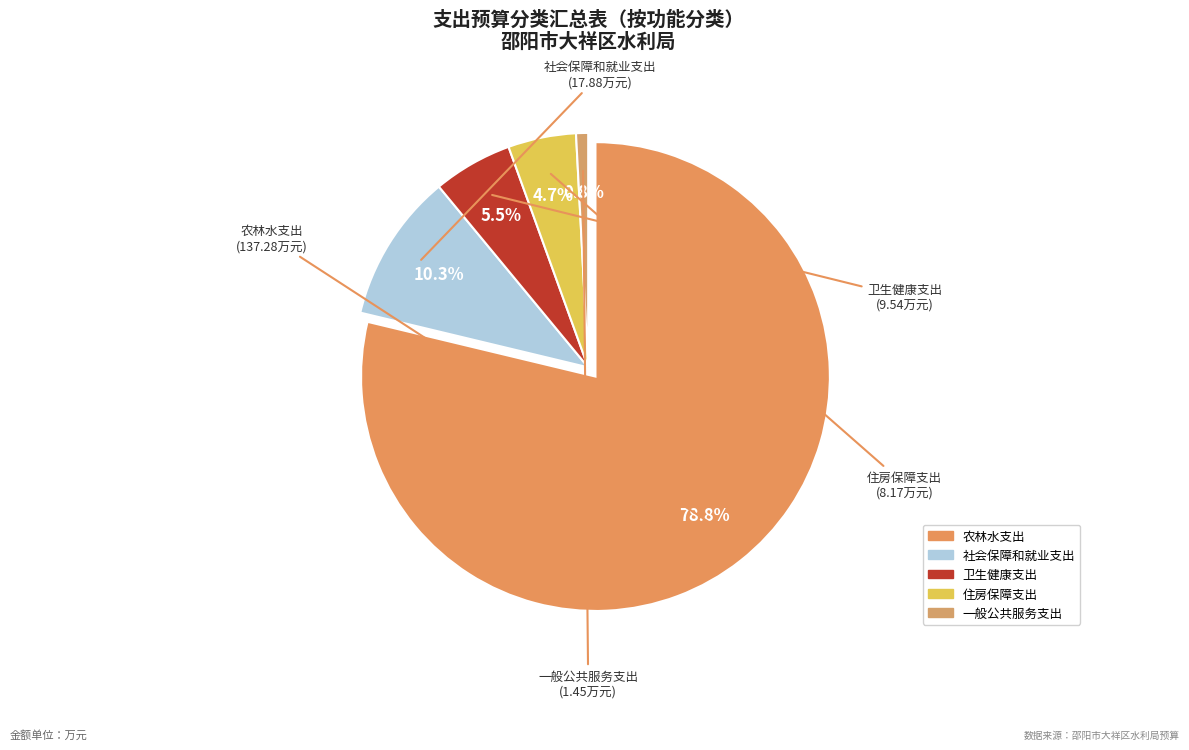

Combined, what portion of the pie is 住房保障支出 and 卫生健康支出?

10.2%